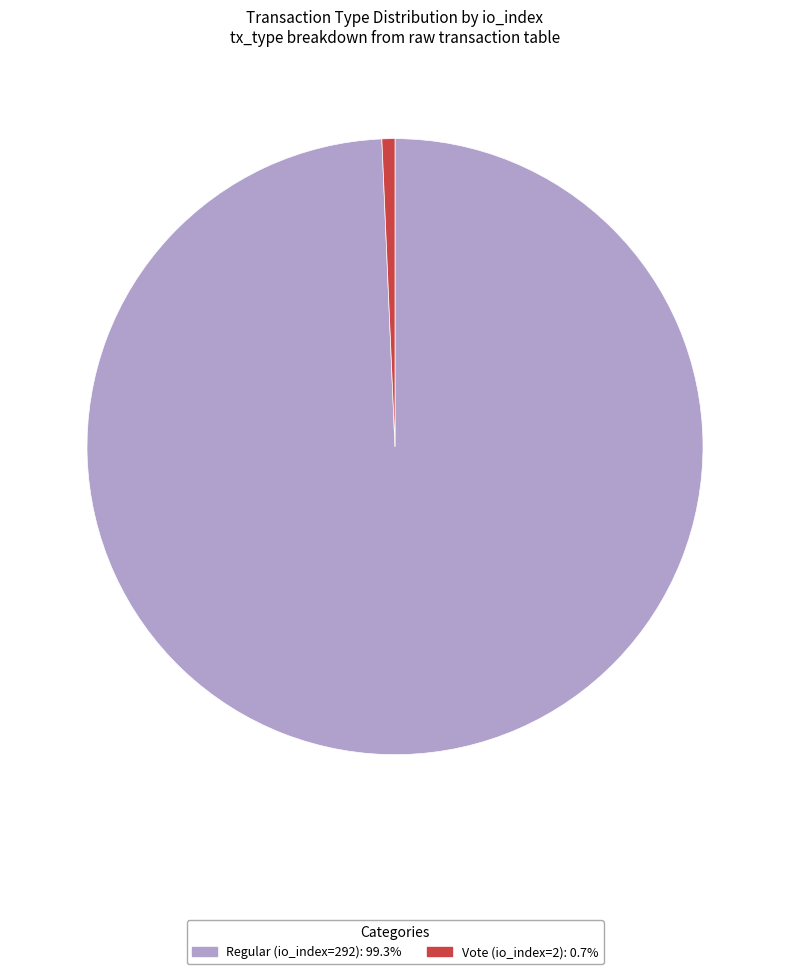

What is the ratio of the value at Regular (io_index=292): 99.3% to the value at Vote (io_index=2): 0.7%?

146.0